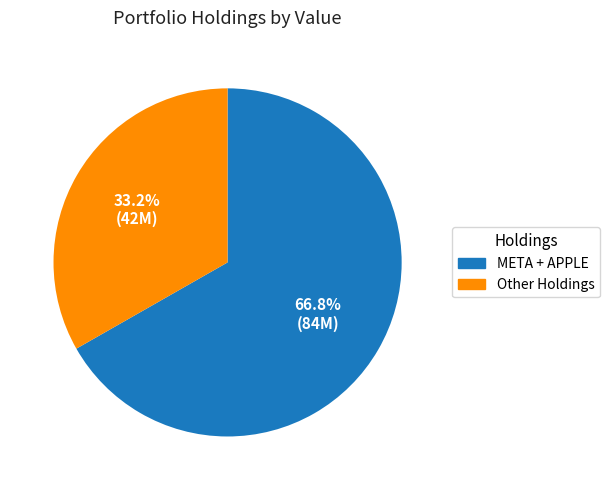

Which has a higher value, META + APPLE or Other Holdings?

META + APPLE